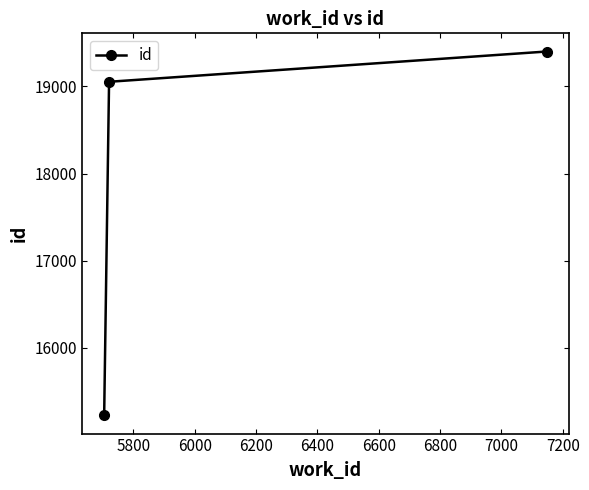

What is the minimum value shown in the chart?

15226